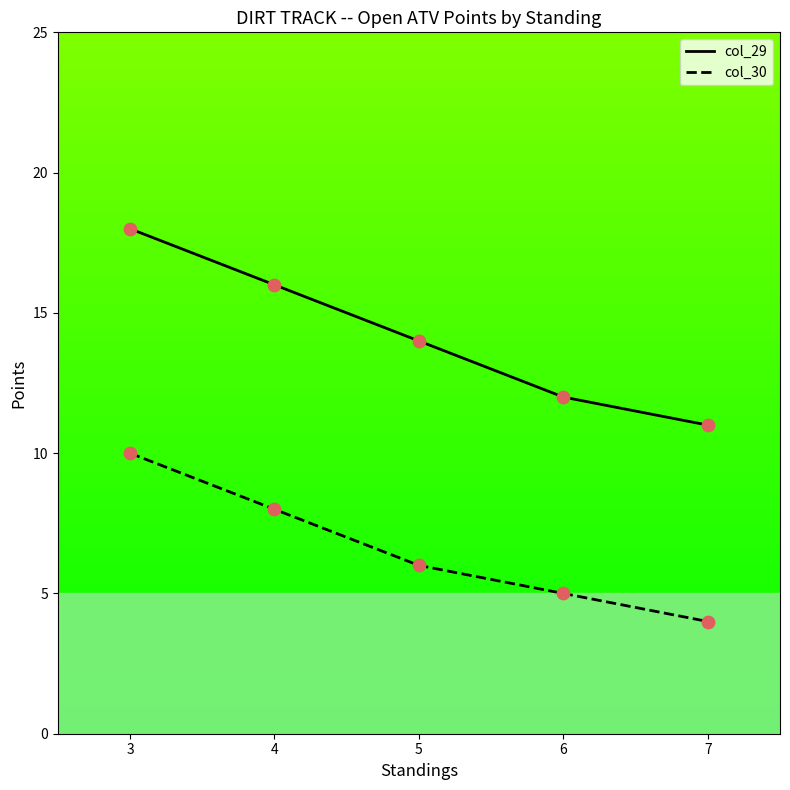

At how many categories does at least one series exceed 13?

3